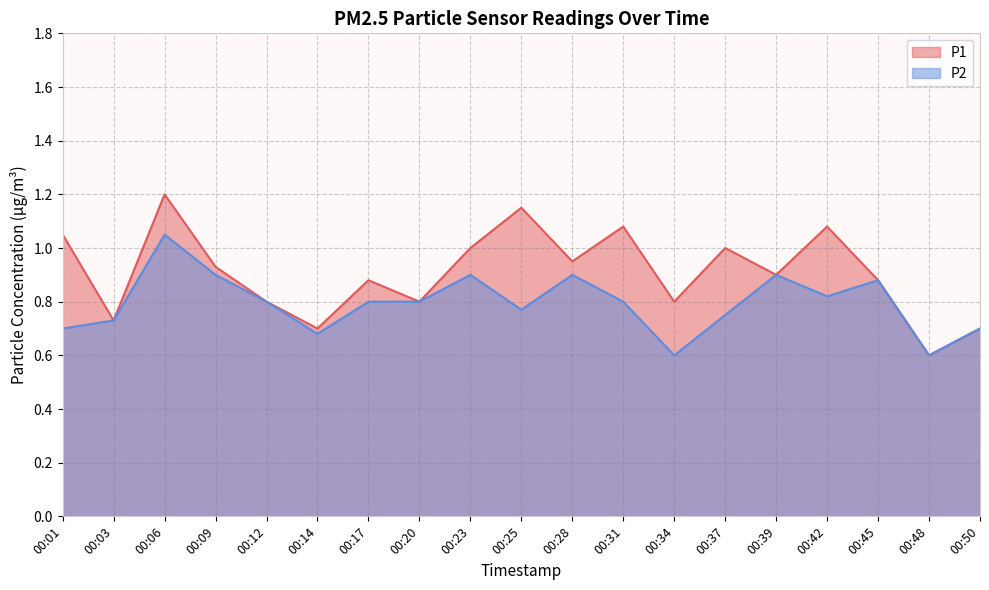

Reading left to right, transcribe all the data shown in this chart.

P1: 00:01=1.1	00:03=0.7	00:06=1.2	00:09=0.9	00:12=0.8	00:14=0.7	00:17=0.9	00:20=0.8	00:23=1.0	00:25=1.1	00:28=0.9	00:31=1.1	00:34=0.8	00:37=1.0	00:39=0.9	00:42=1.1	00:45=0.9	00:48=0.6	00:50=0.7
P2: 00:01=0.7	00:03=0.7	00:06=1.1	00:09=0.9	00:12=0.8	00:14=0.7	00:17=0.8	00:20=0.8	00:23=0.9	00:25=0.8	00:28=0.9	00:31=0.8	00:34=0.6	00:37=0.8	00:39=0.9	00:42=0.8	00:45=0.9	00:48=0.6	00:50=0.7